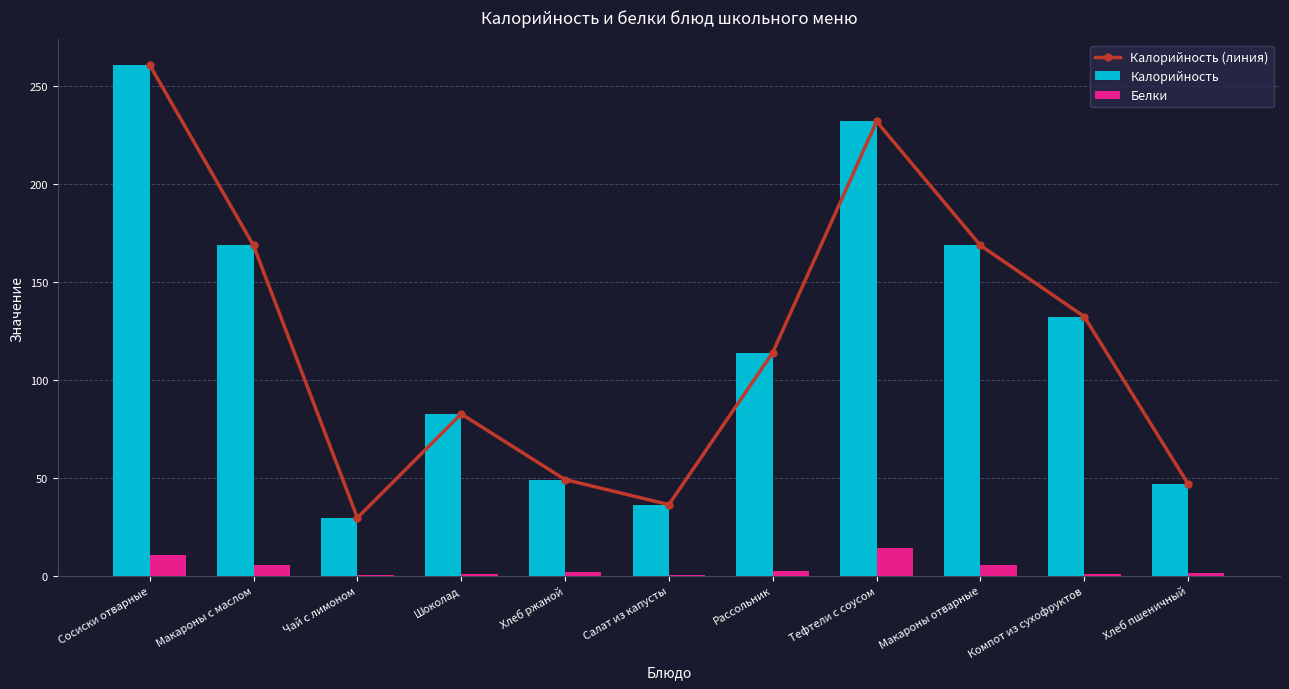

Is it true that Белки equals 9.5 at Макароны с маслом?

False